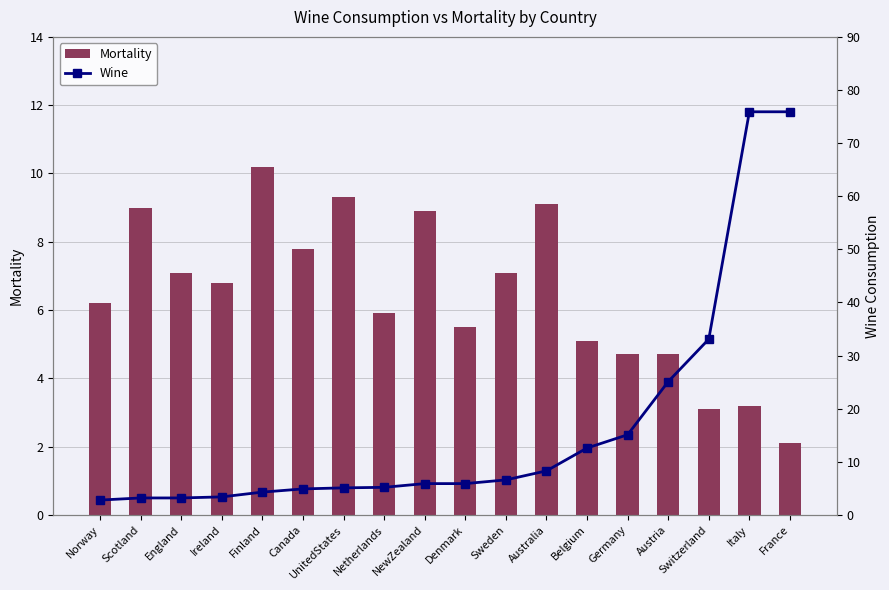

Where is Wine nearest to the value 39?

Switzerland